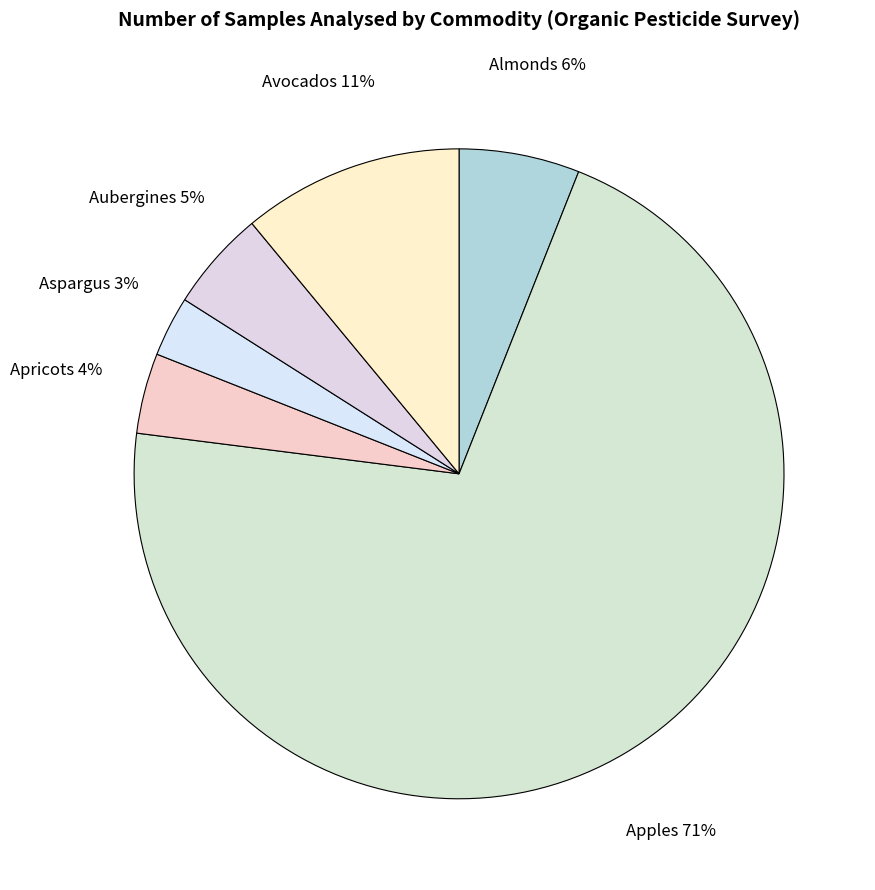

Is the sum of Avocados and Almonds greater than half?

No